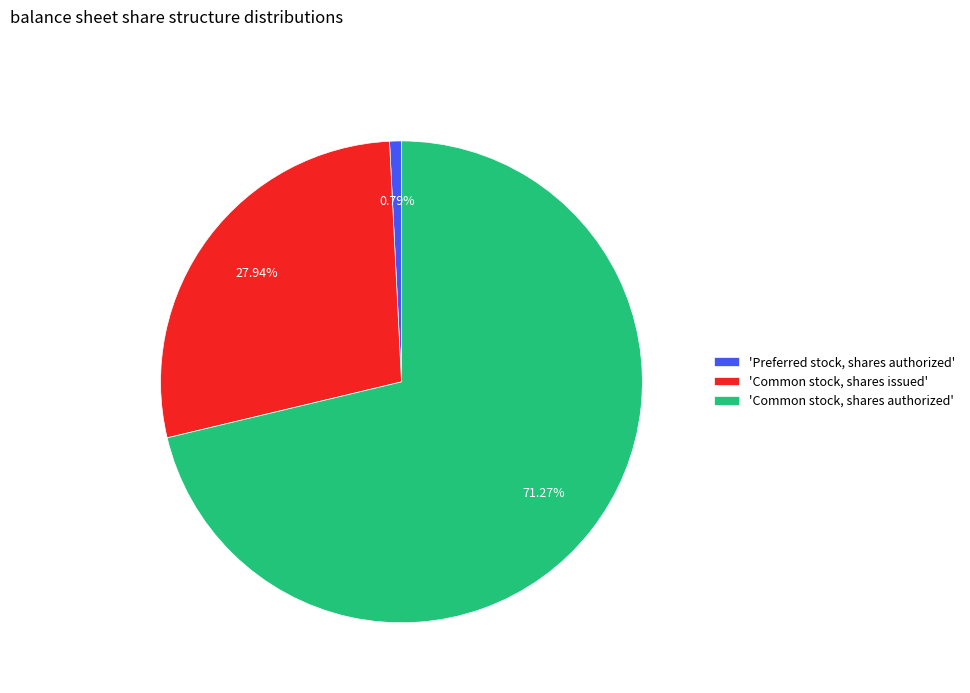

What is the largest slice in the pie chart?

'Common stock, shares authorized'